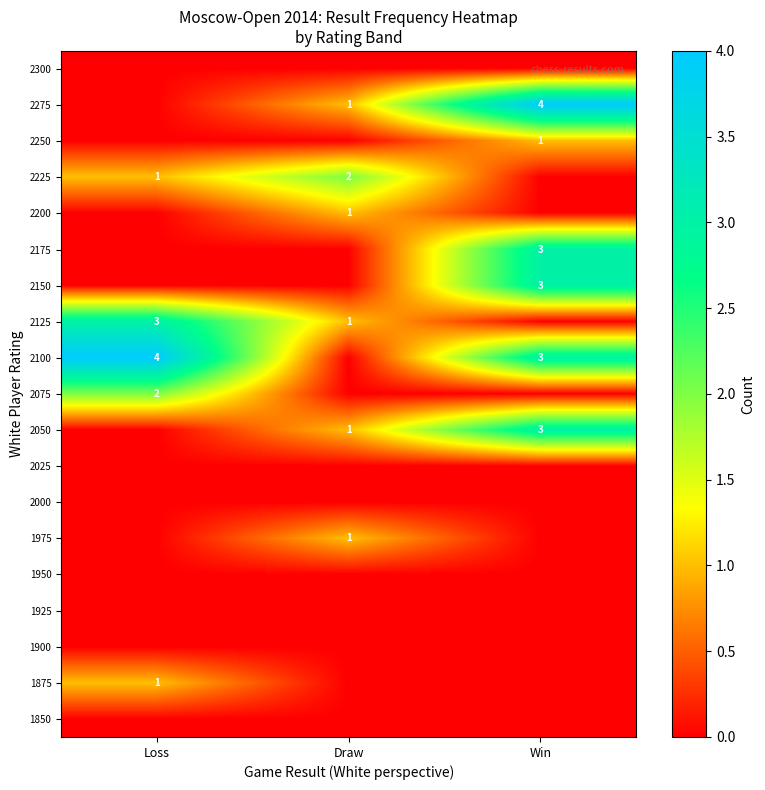

True or false: 2275 has a value of 0 at Draw.

False